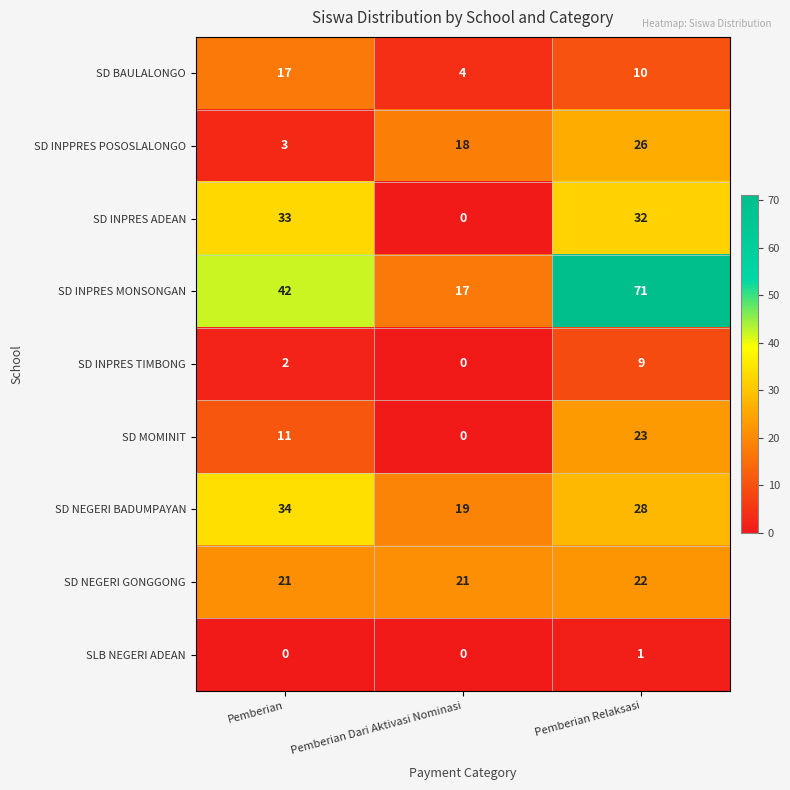

The value of SD INPRES MONSONGAN at Pemberian is 9. True or false?

False